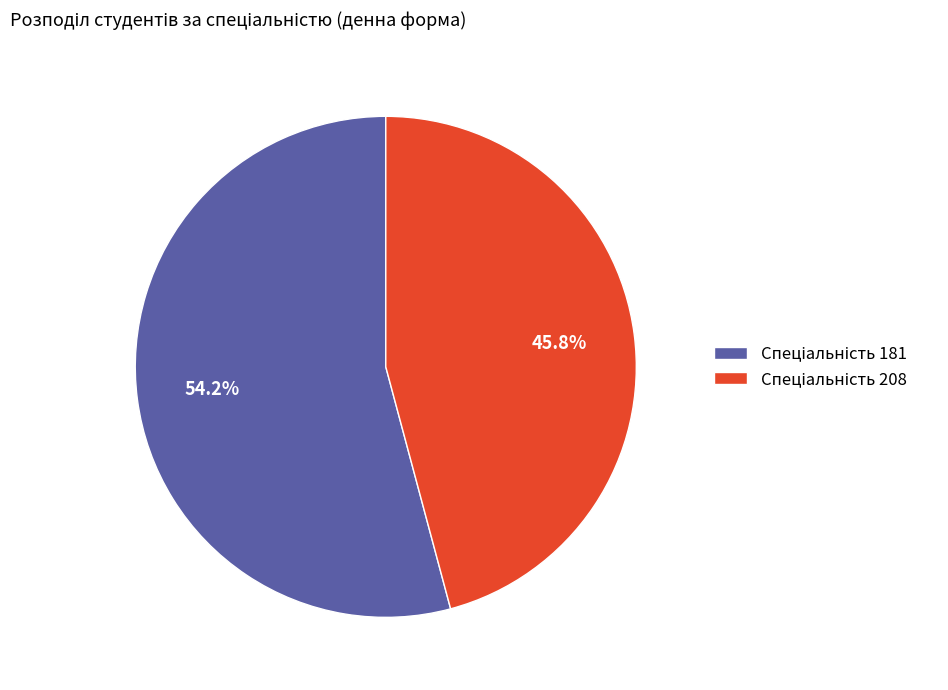

Does any single category account for the majority?

Yes